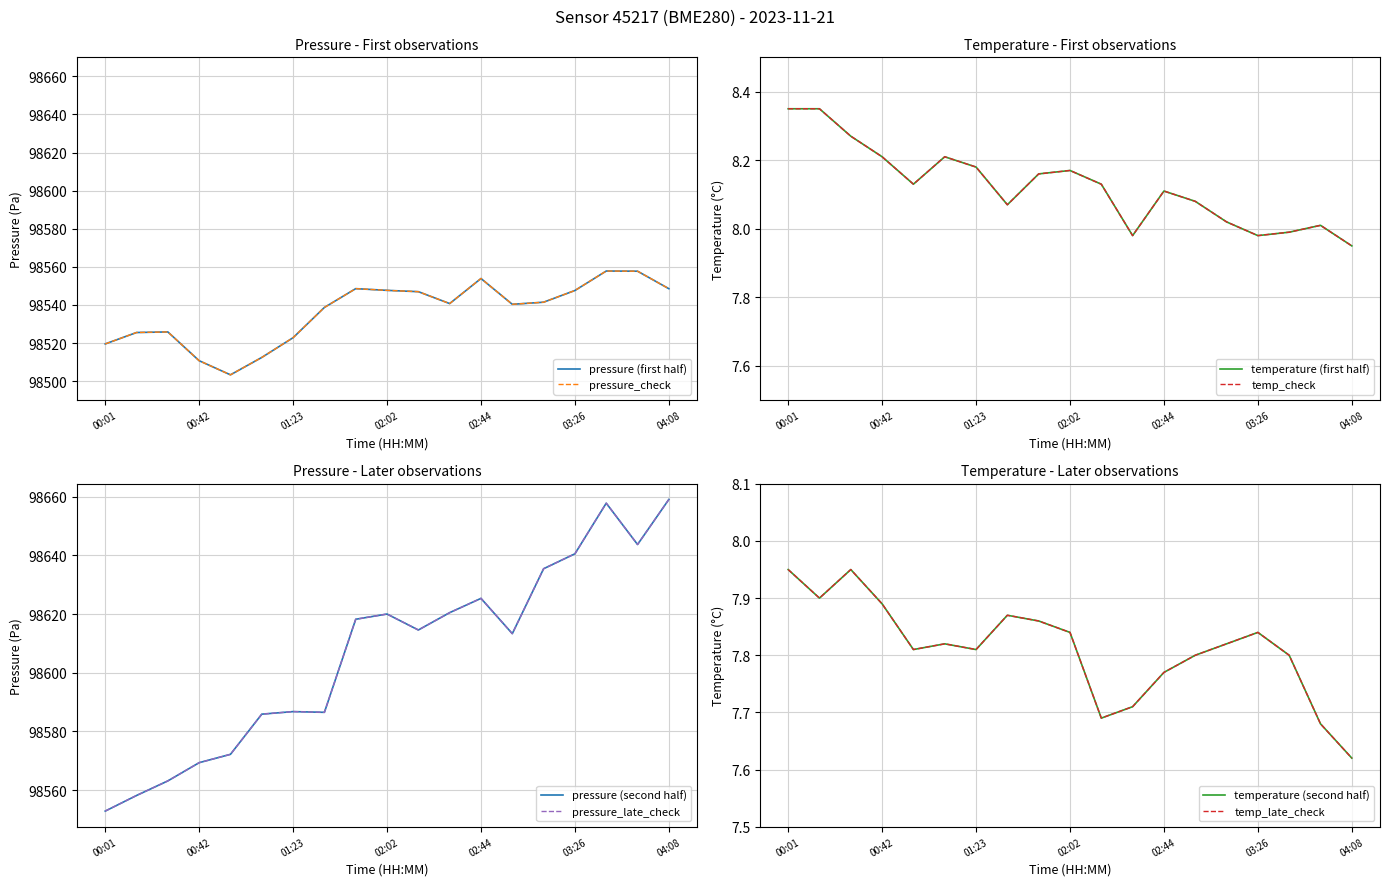

What position from the right is 02:02?

10